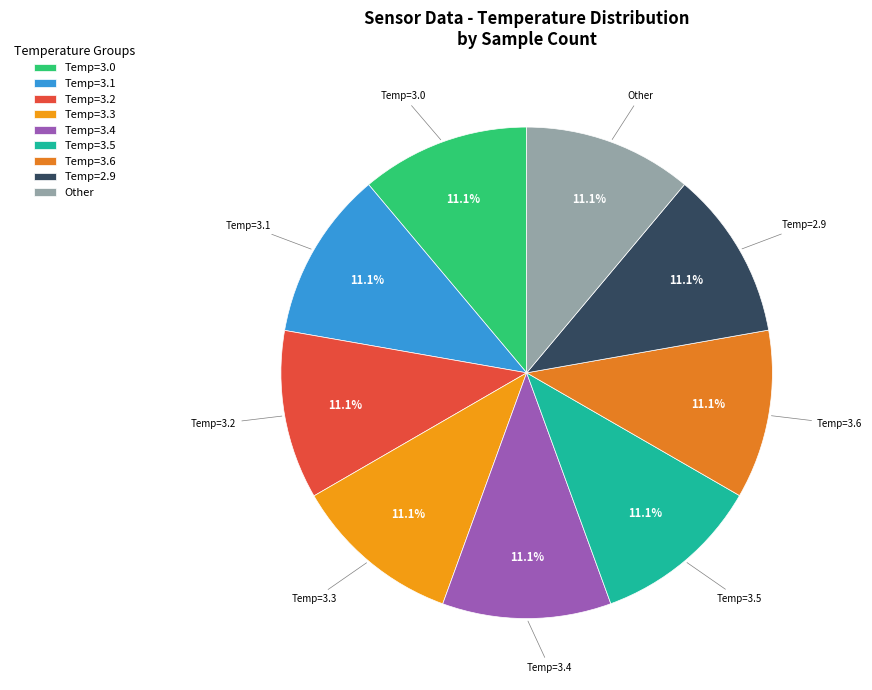

Does Temp=3.0 account for over 50% of the chart?

No